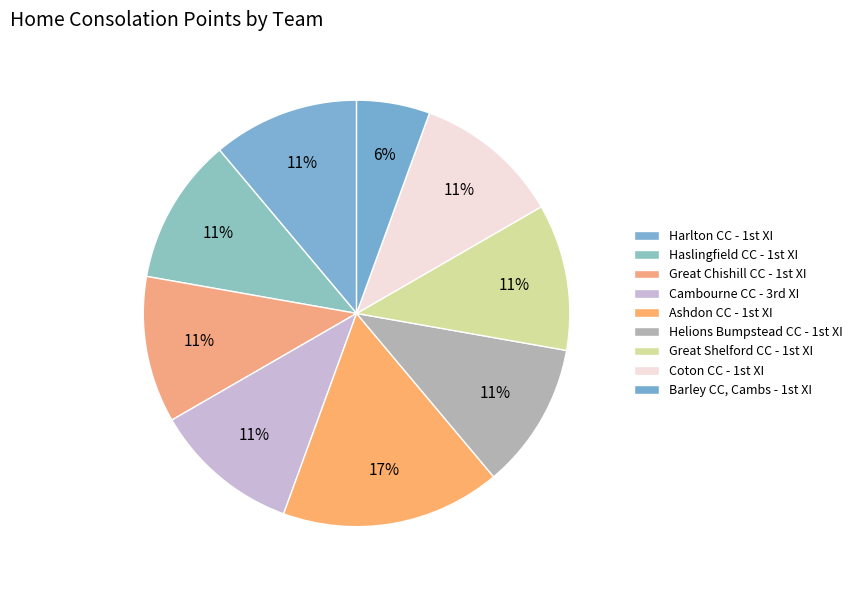

Is there any slice that represents more than half of the pie?

No